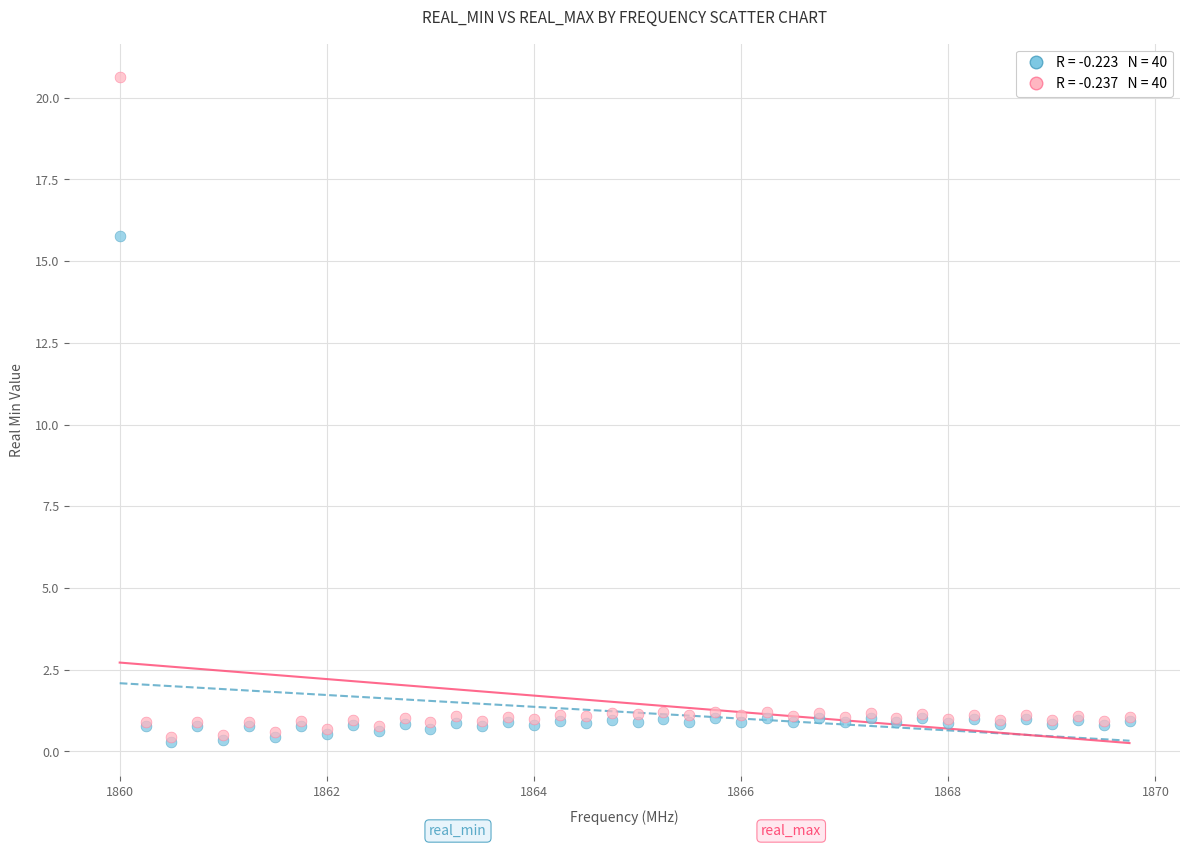

Across all series, what Y value is closest to 10?

15.8